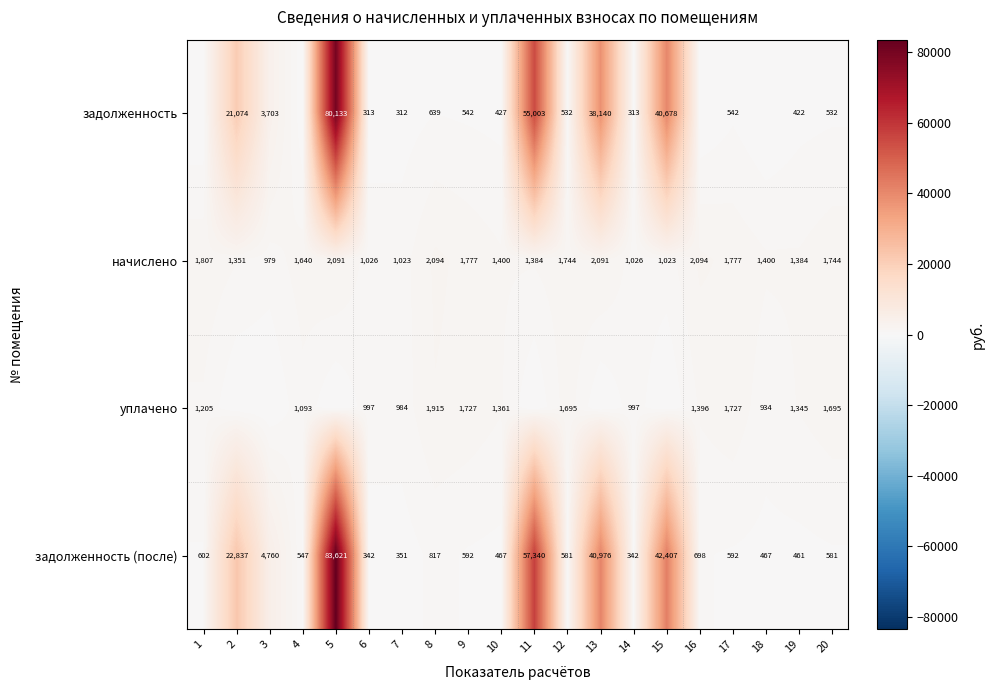

What is the greatest value displayed?

83621.2